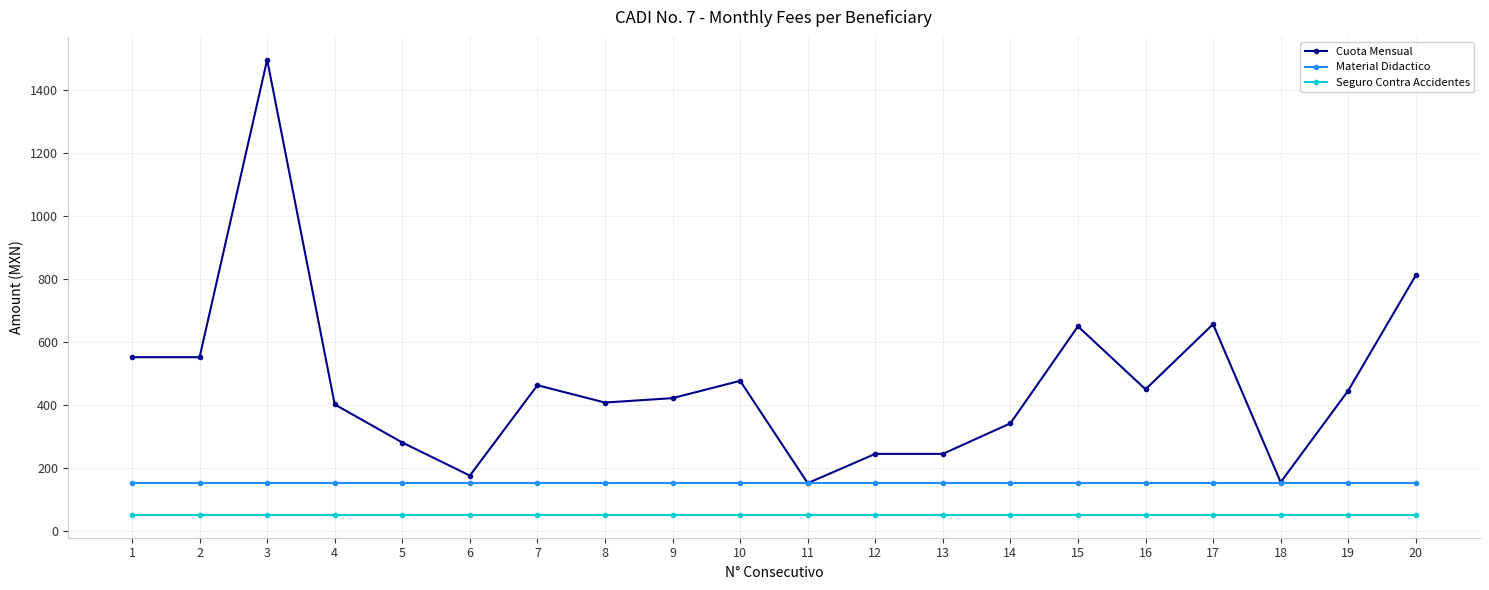

True or false: Seguro Contra Accidentes and Cuota Mensual cross at least once.

False